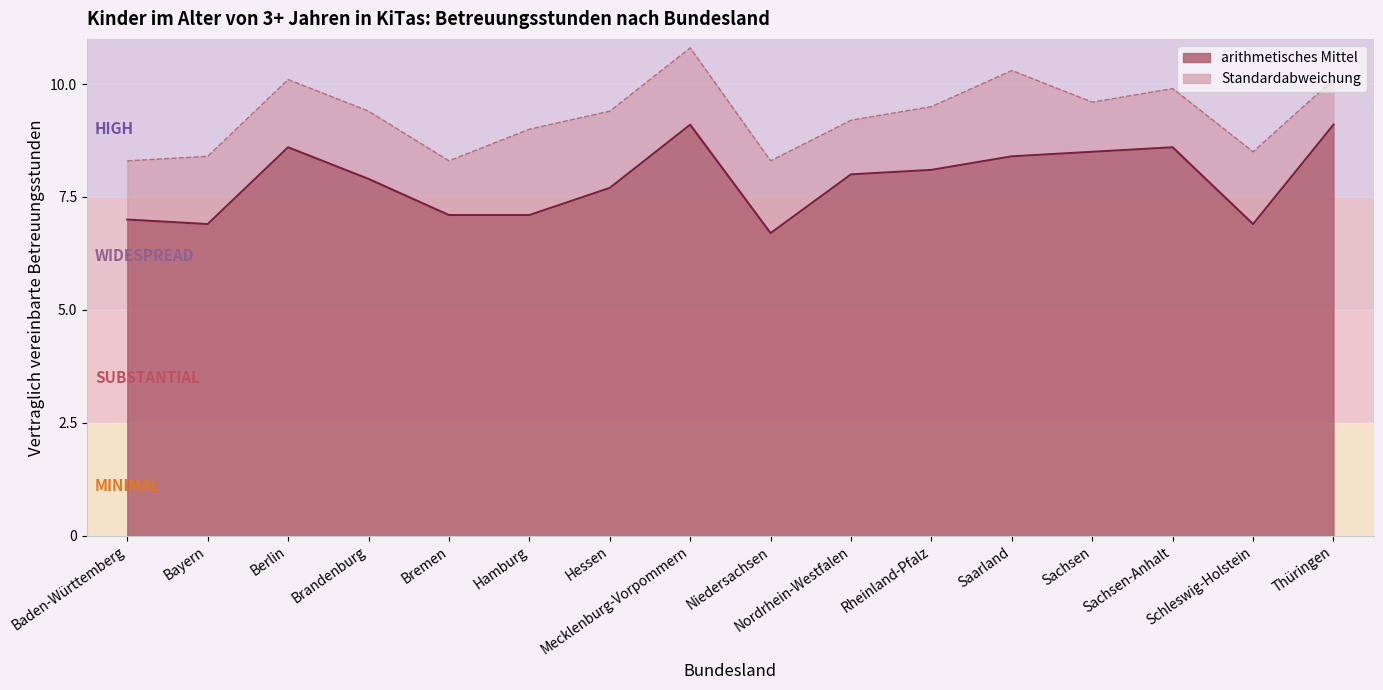

Is it true that the value at Mecklenburg-Vorpommern is 9.1?

True